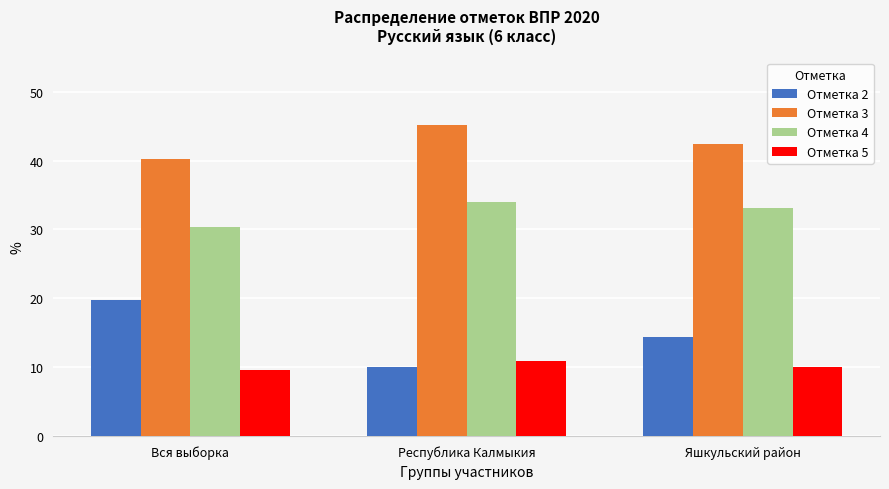

What is the value of the Отметка 2 bar at the 2nd from the left?

10.0